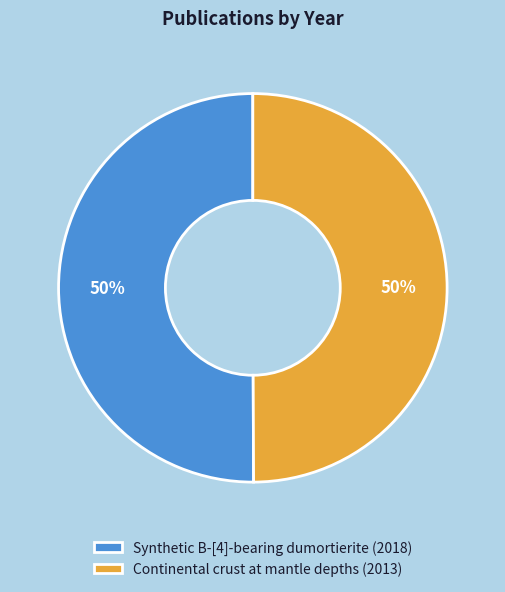

To the nearest percent, what is the average slice percentage?

50%